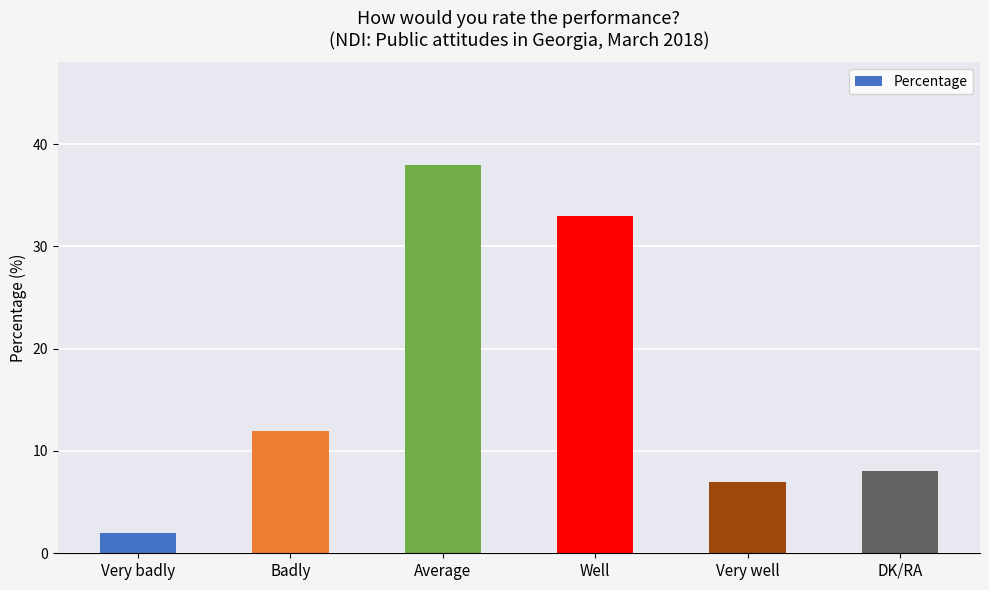

What is the label of the 1st bar from the left?

Very badly